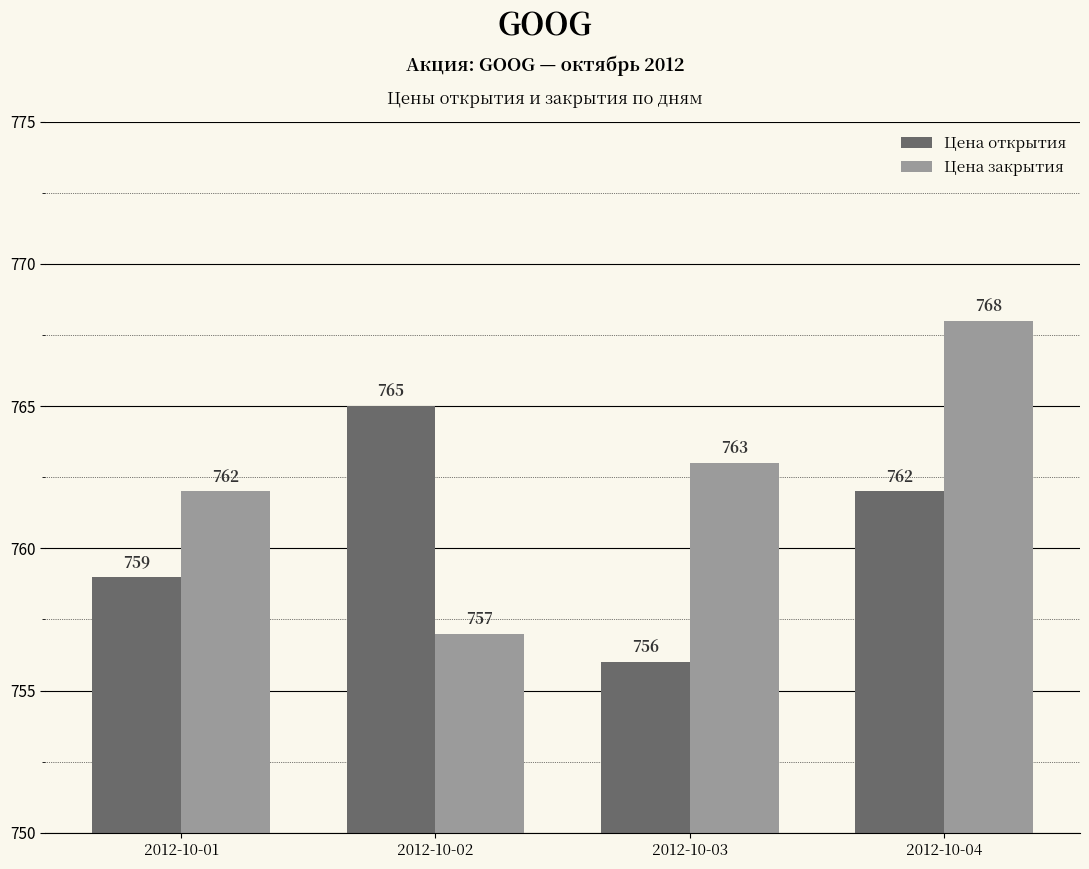

How many series are shown in this chart?

2